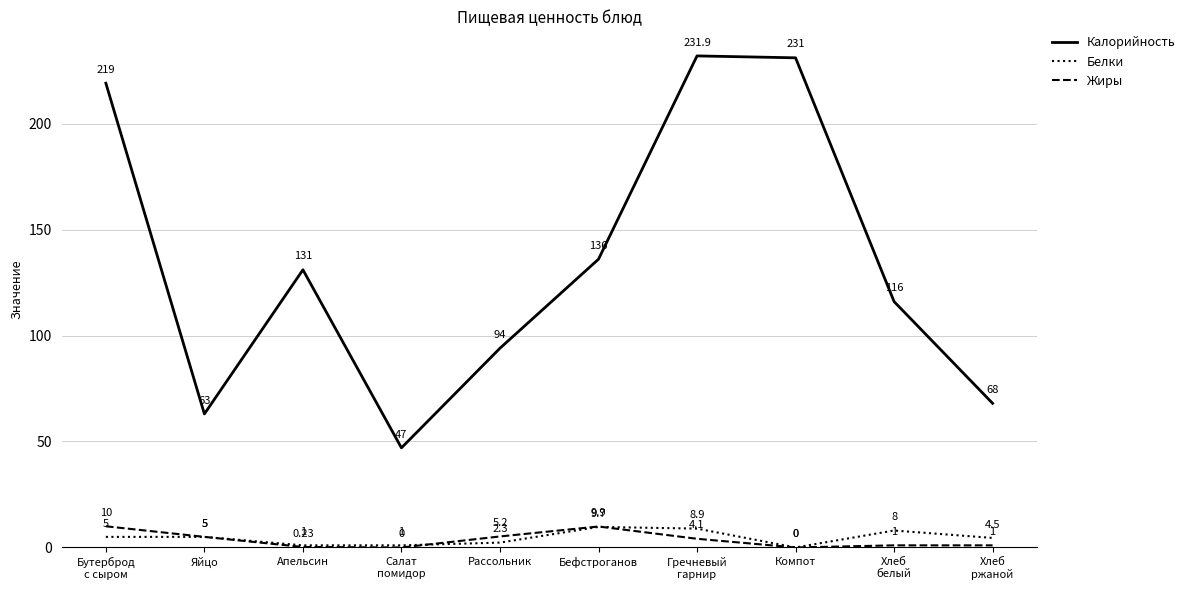

Which category has the lowest value in the Белки series?

Компот